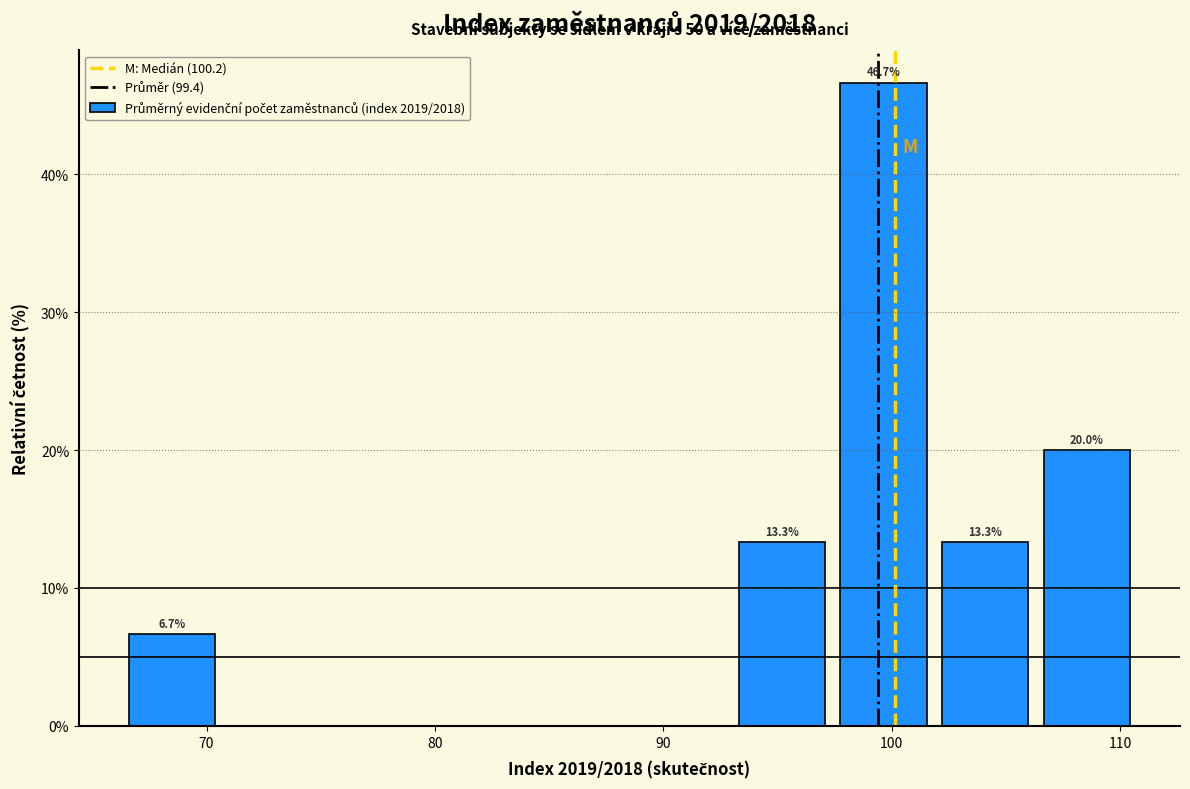

Which range on the x-axis has the tallest bar?

98 to 102